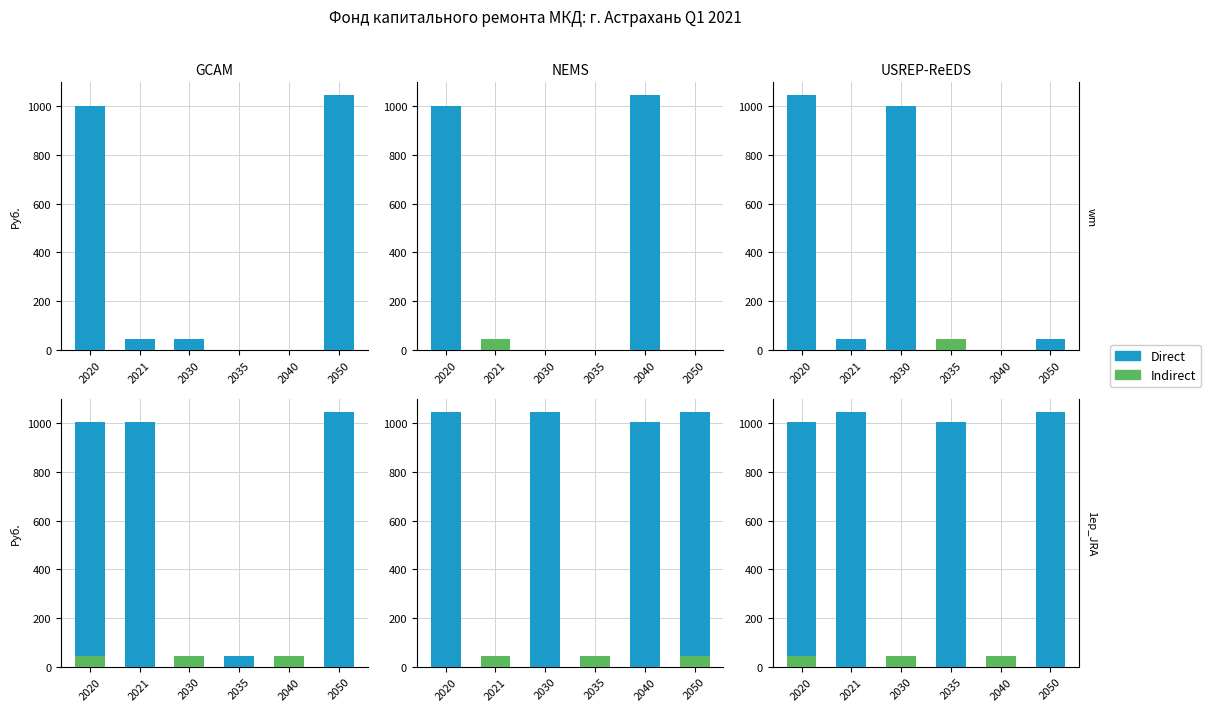

List the series in order of their overall mean, lowest first.

Indirect, Direct